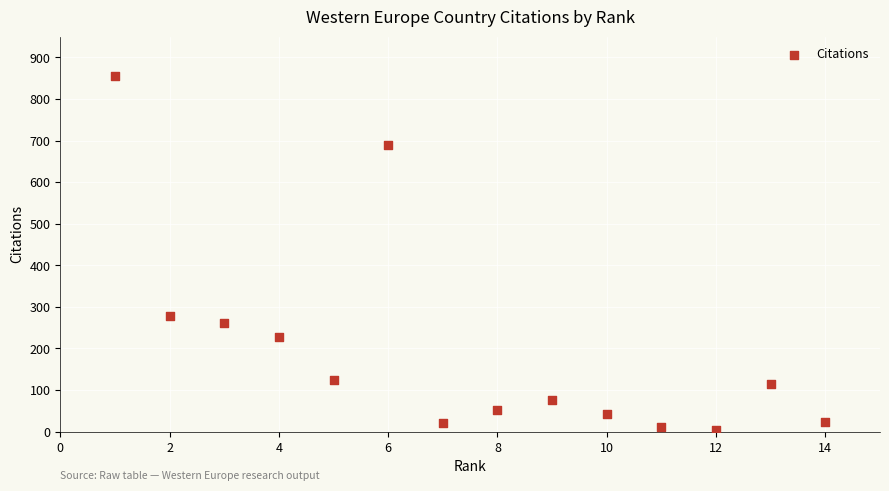

What Y value in the scatter plot is closest to 429?

279